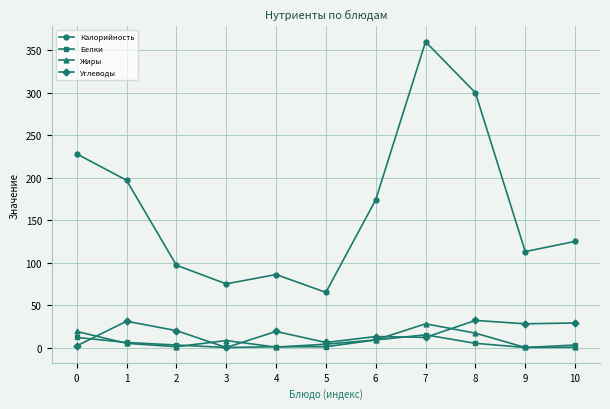

Does the chart have visible grid lines?

Yes